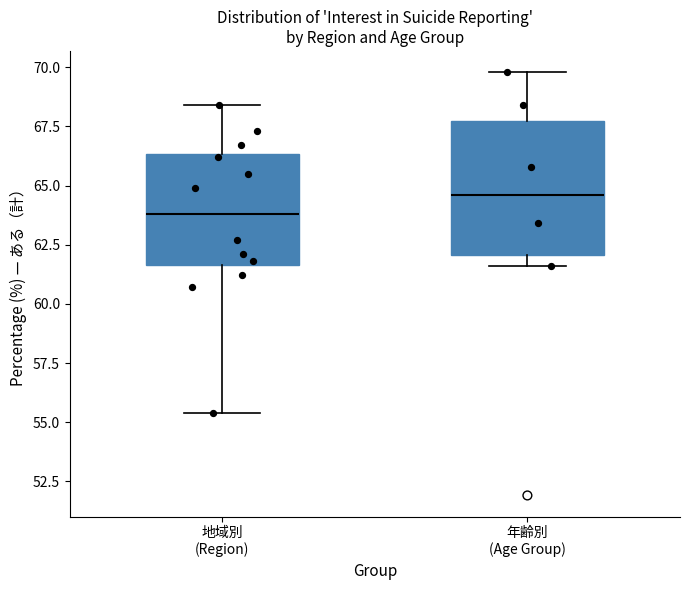

Reading left to right, transcribe this box plot: for each box, give where its median line is, the range the box spans, and where its two whiskers end, as read against the y-axis. The values are not printed on the chart, so give them approximately, as read against the axis.

地域別 (Region): median 64.0, box 61.5 to 66.5, whiskers 55.5 to 68.5
年齢別 (Age Group): median 64.5, box 62.0 to 68.0, whiskers 61.5 to 70.0